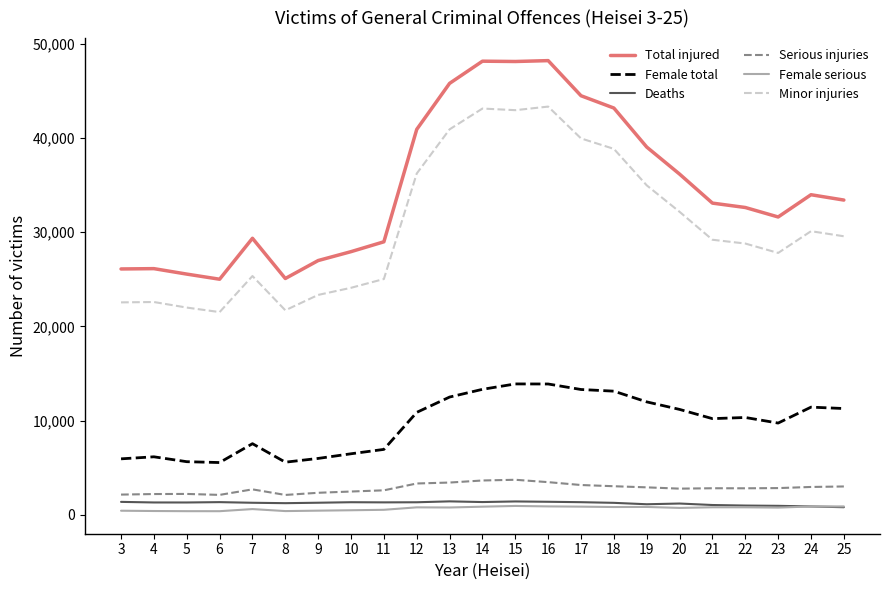

Is the value of Total injured at 19 greater than the value of Minor injuries at 24?

Yes